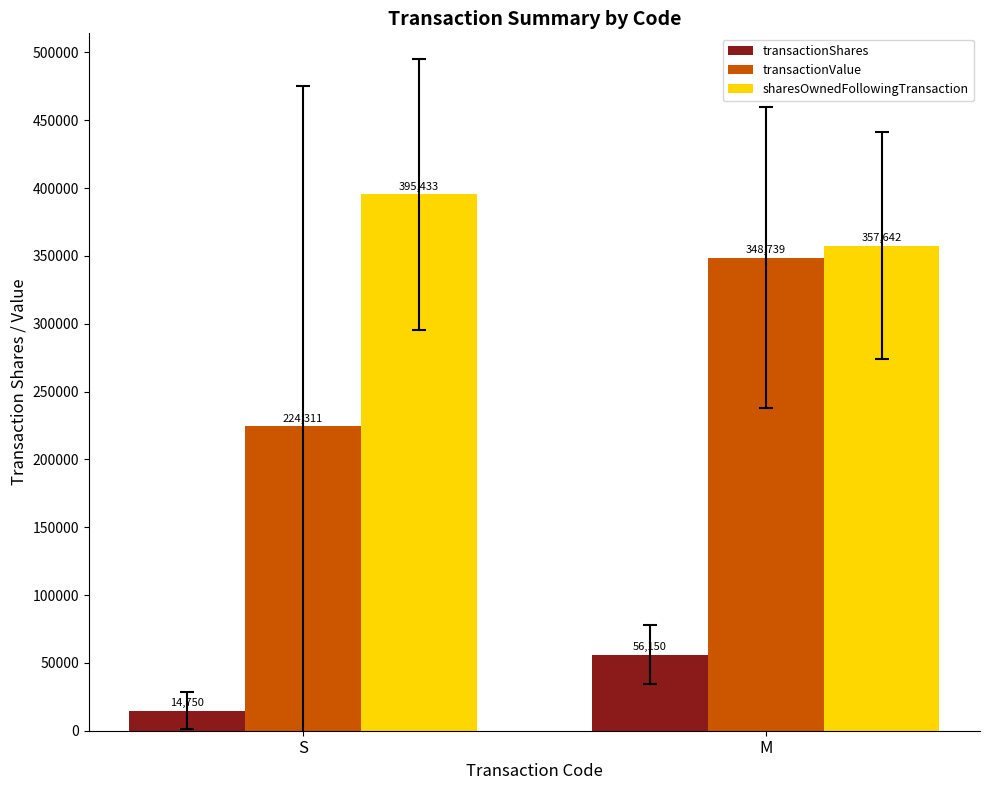

Where is sharesOwnedFollowingTransaction nearest to the value 376537?

M